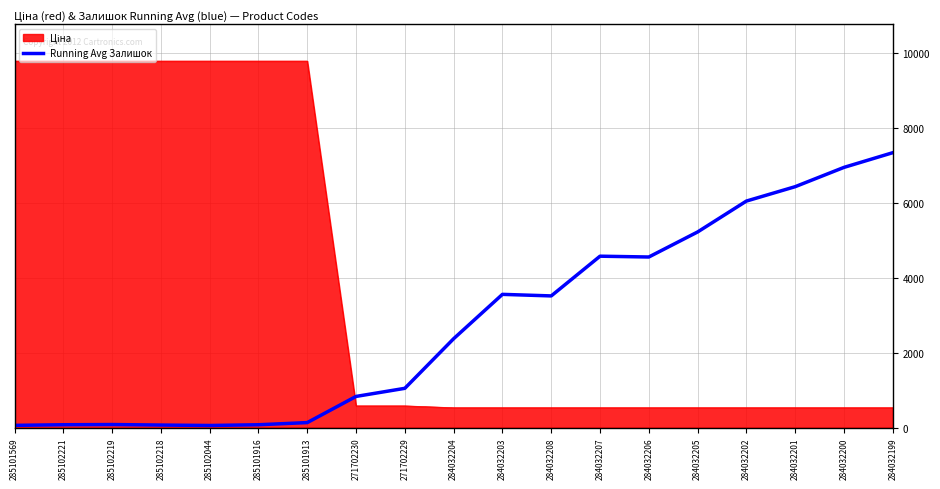

The value of Running Avg Залишок at 284032201 is 4228.2. True or false?

False